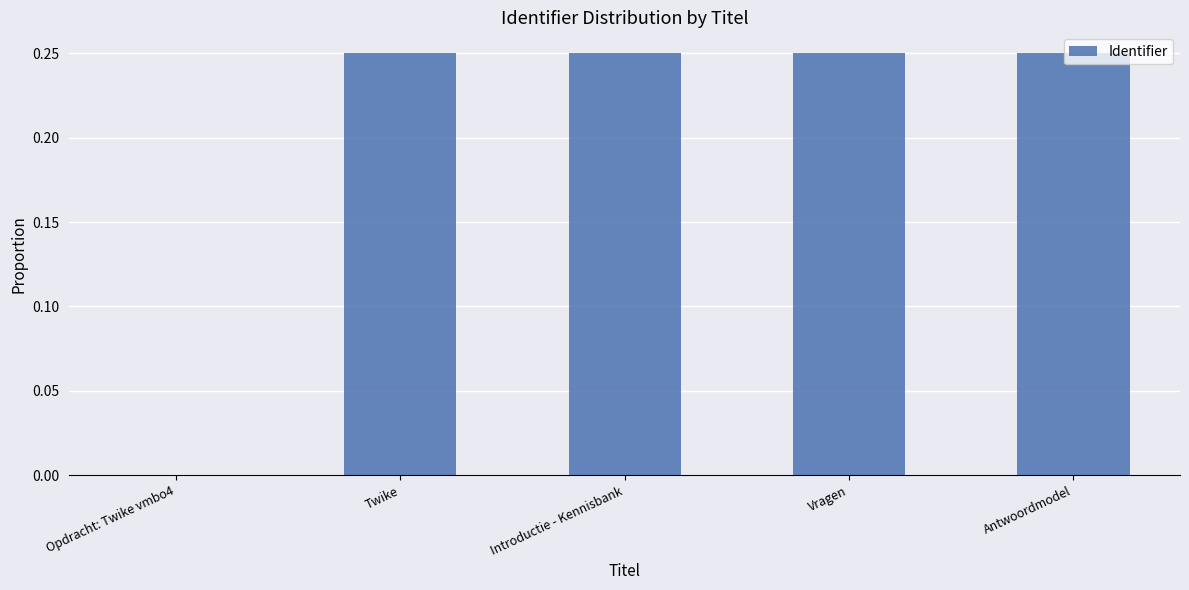

Count the values in the range 0 to 1.

5